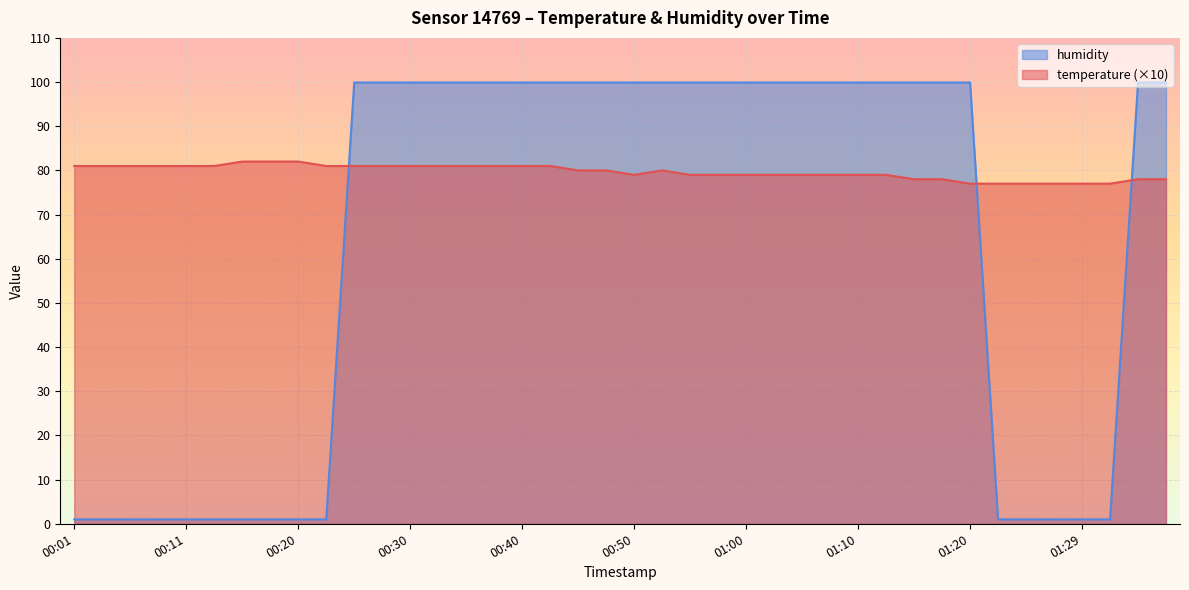

Where do humidity and temperature first cross each other?

00:23 and 00:25